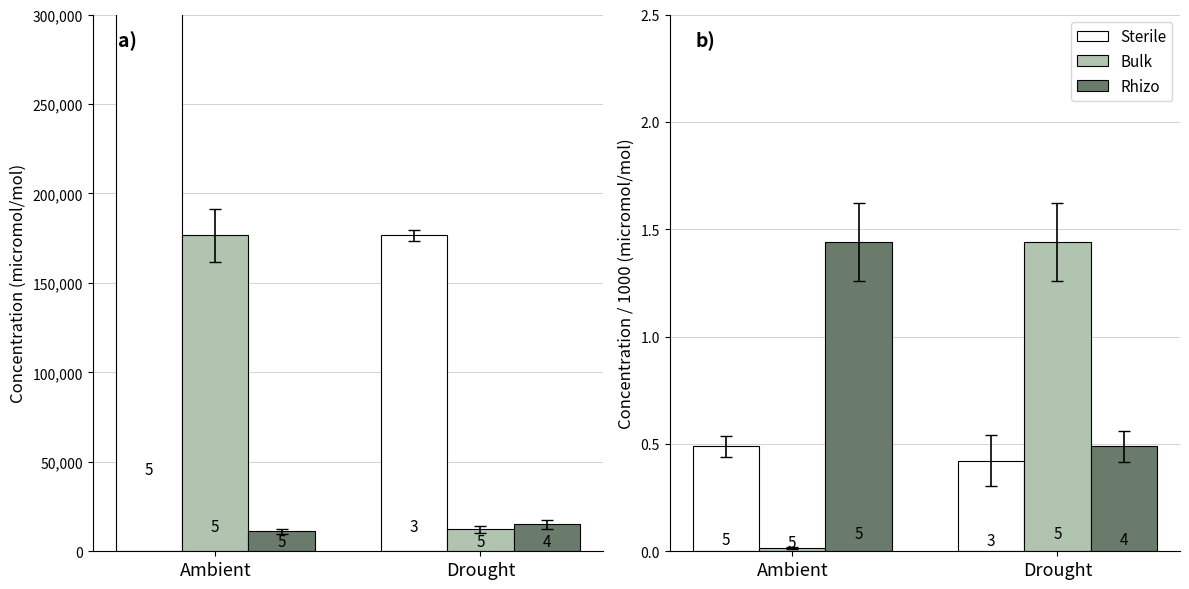

Reading left to right, transcribe all the data shown in this chart.

Sterile: Ambient=0.5	Drought=0.4
Bulk: Ambient=0.0	Drought=1.4
Rhizo: Ambient=1.4	Drought=0.5